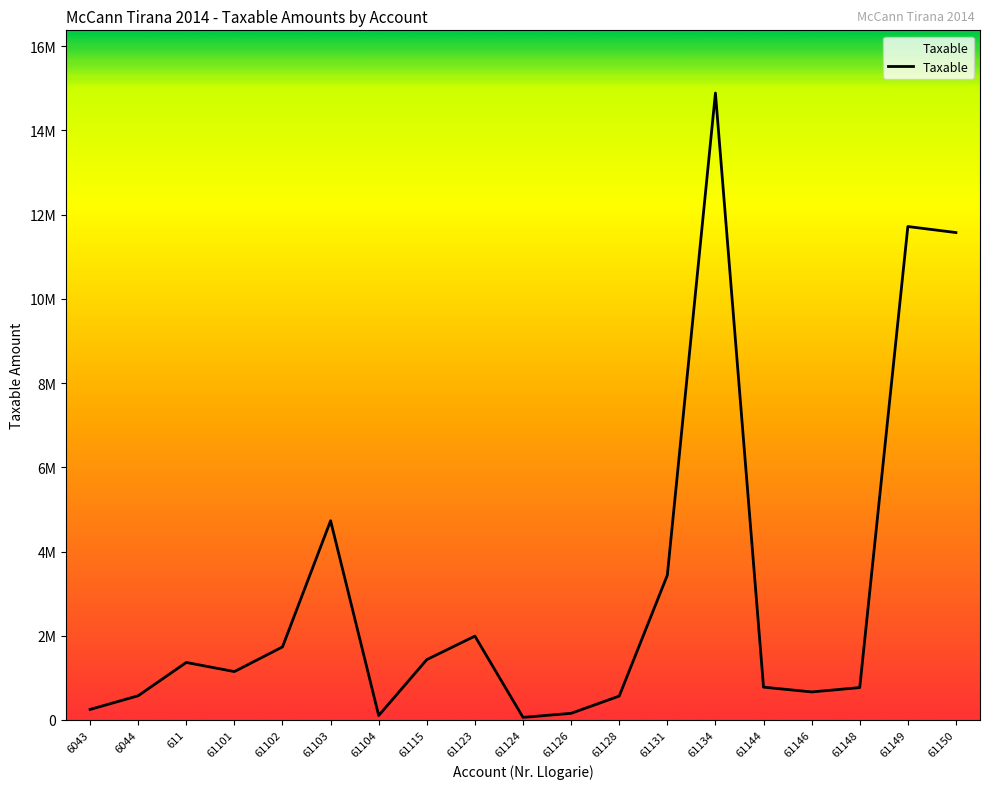

Which category has the lowest value across all series?

61124